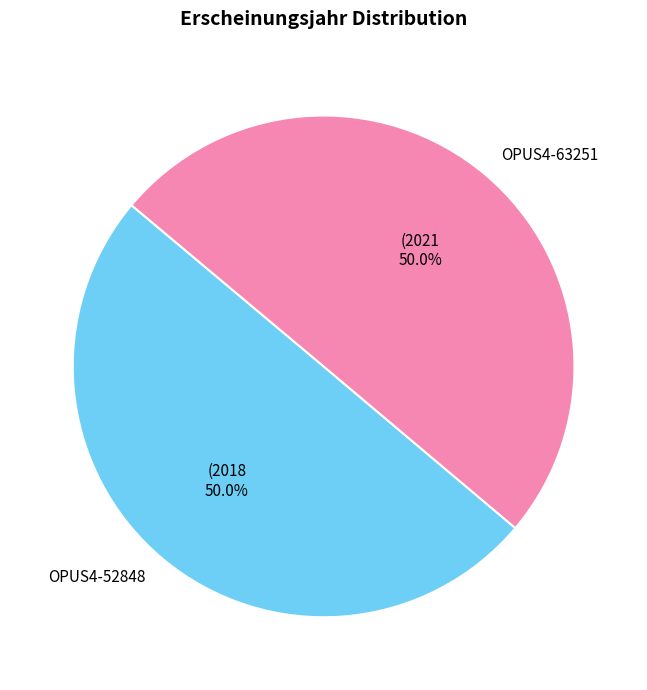

Count the number of slices in the pie.

2